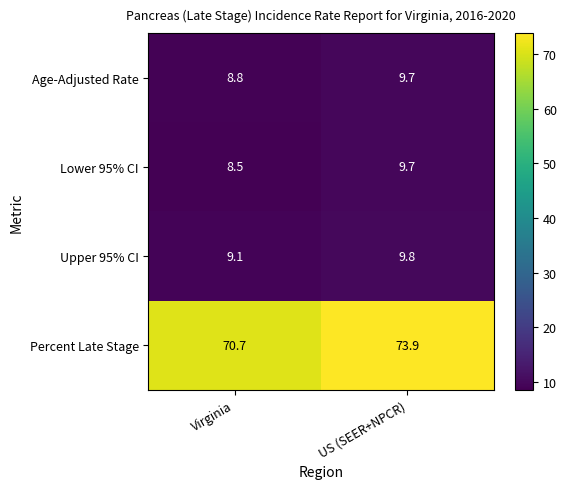

True or false: Lower 95% CI has a value of 13.3 at Virginia.

False